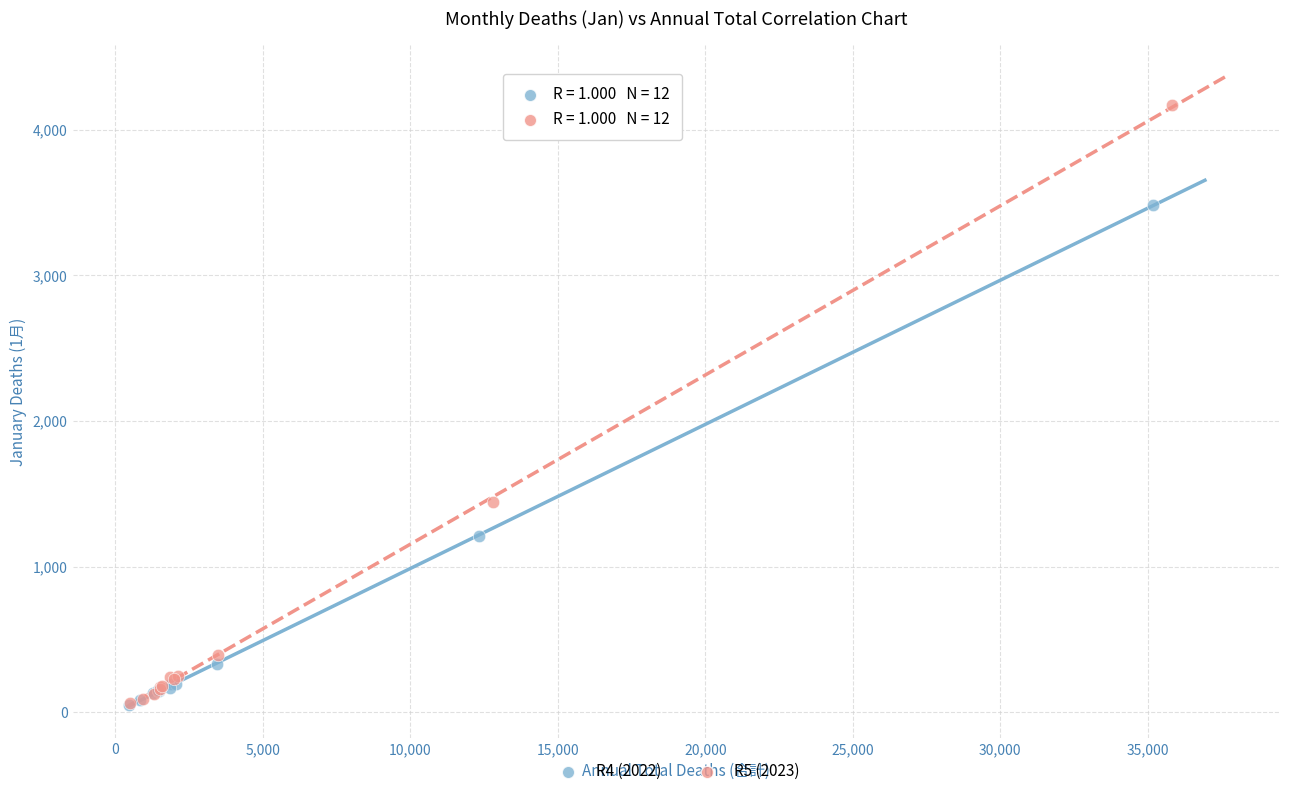

Which series has the widest spread of Y values?

R5 (2023)